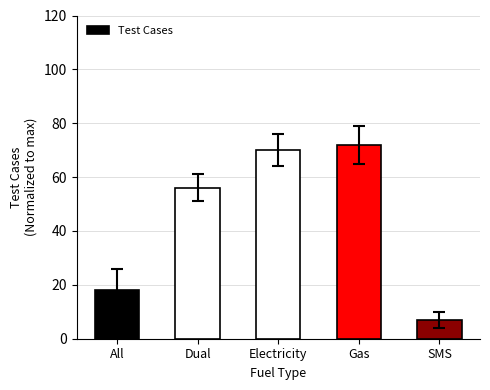

Is it true that the value at Gas is 30?

False